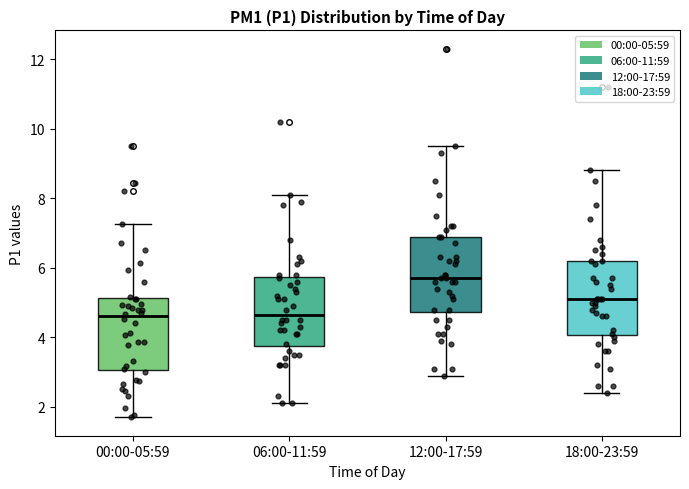

Where does the median line of the box for 06:00-11:59 sit on the y-axis? The values are not printed on the chart, so give them approximately, as read against the axis.

4.6